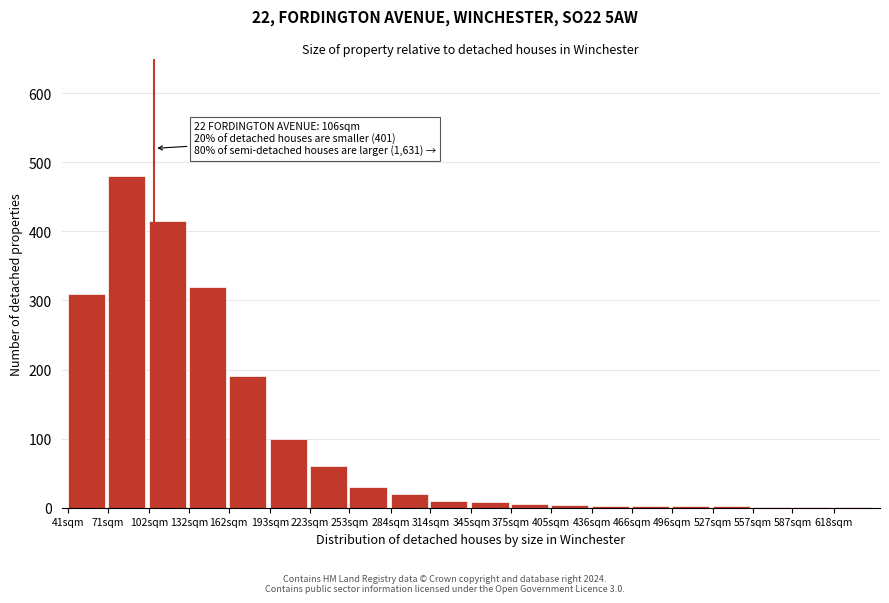

What is the sum of all values?

1965